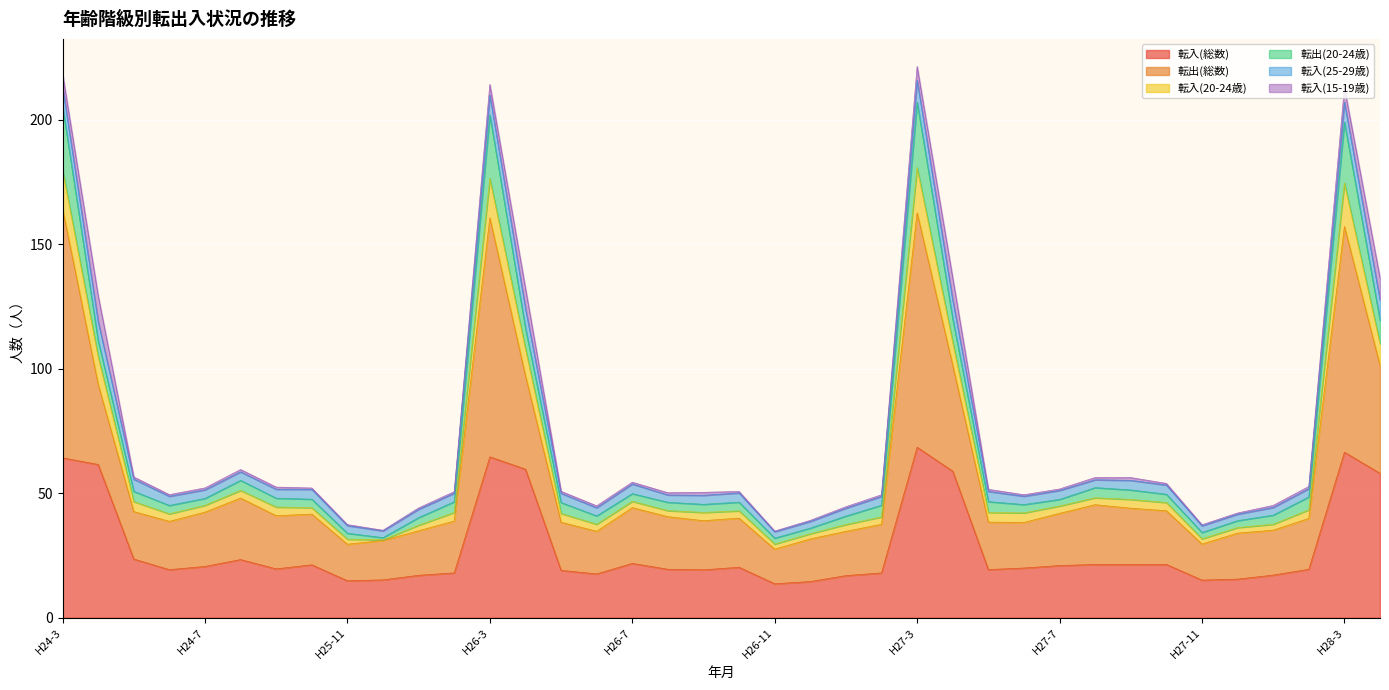

What is the label of the 15th point from the left?

H26-5